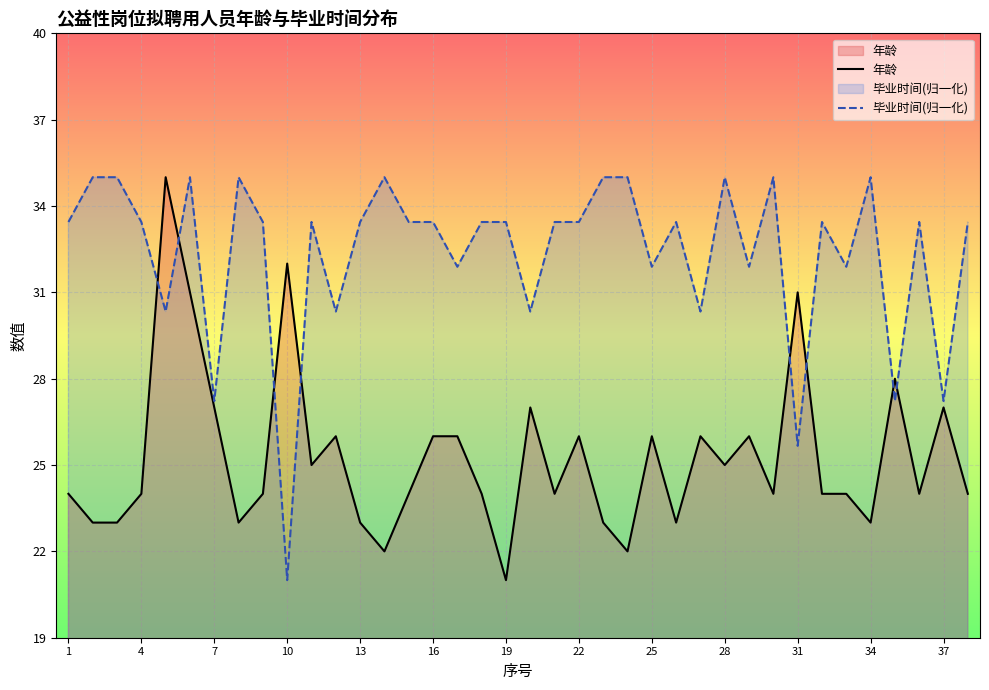

What is the difference between the second highest and second lowest values in the 毕业时间(归一化) series?

9.3